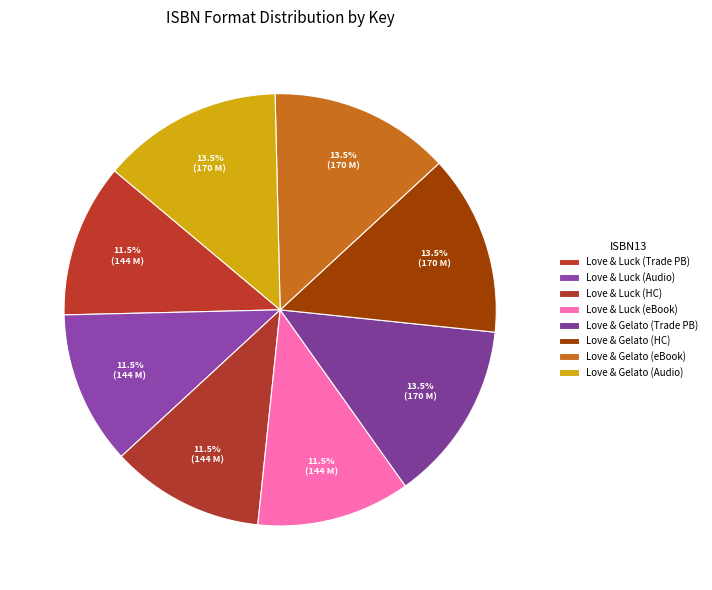

To the nearest percent, what is the difference between the largest and smallest slice percentages?

2%